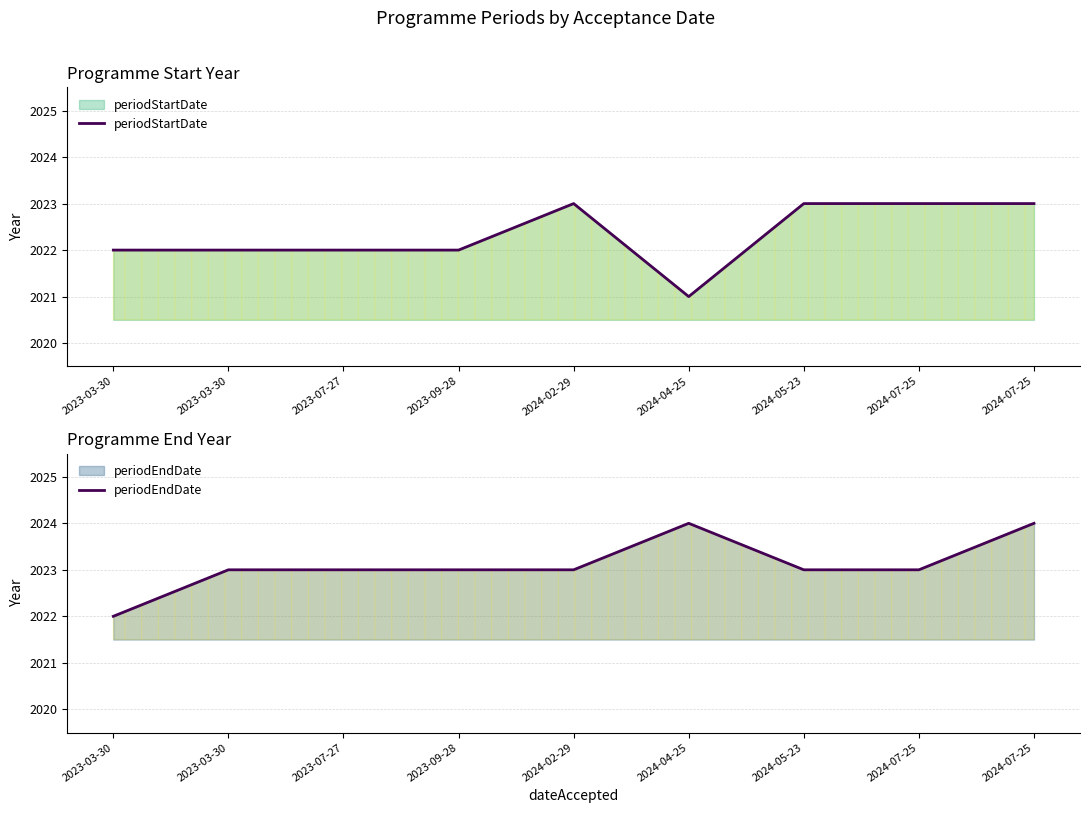

How many periodStartDate values are between 2022 and 2023?

8